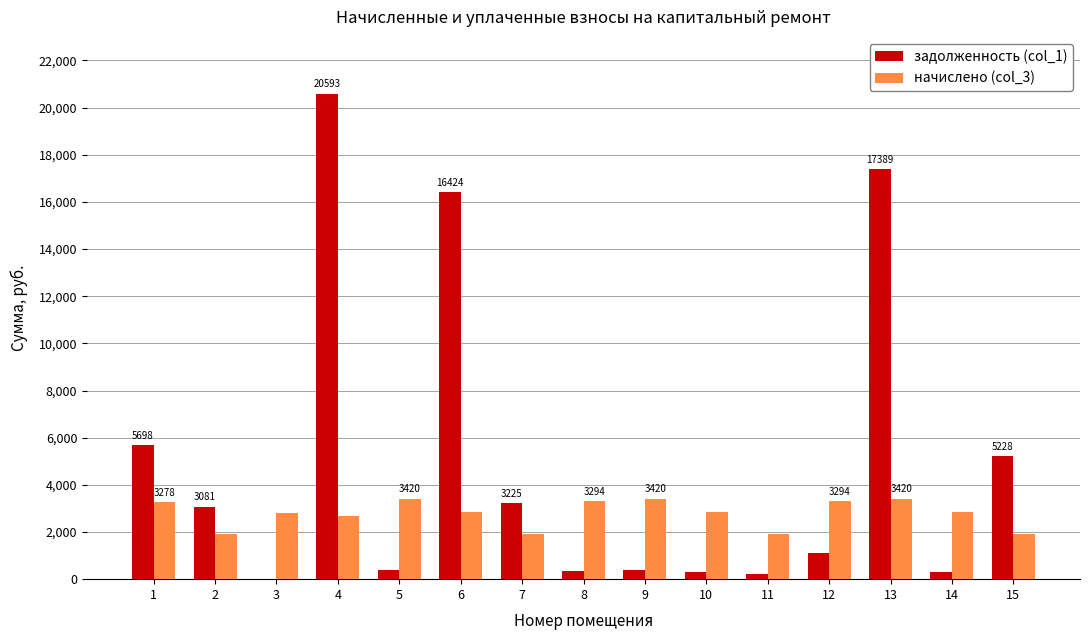

How many data points in задолженность (col_1) are above 1105?

8